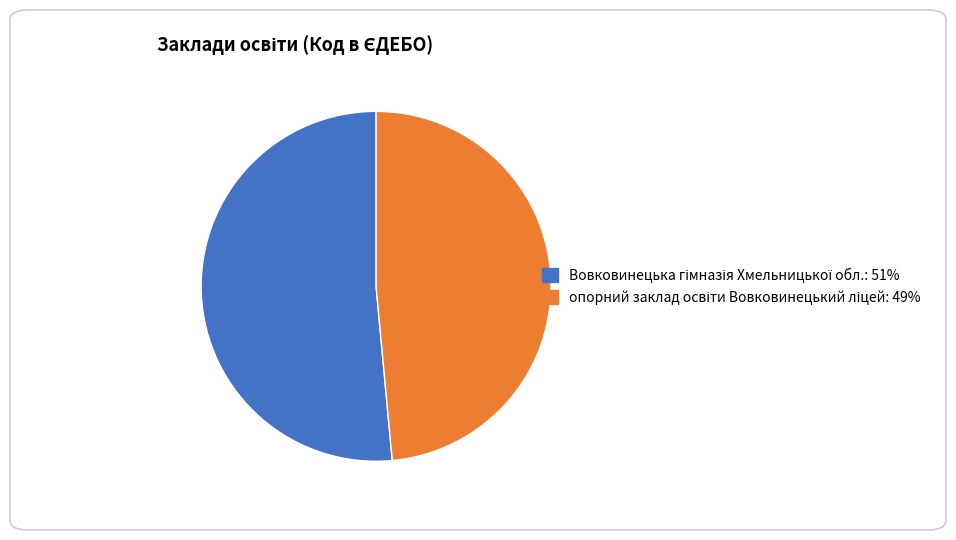

Is there a majority slice in this chart?

Yes